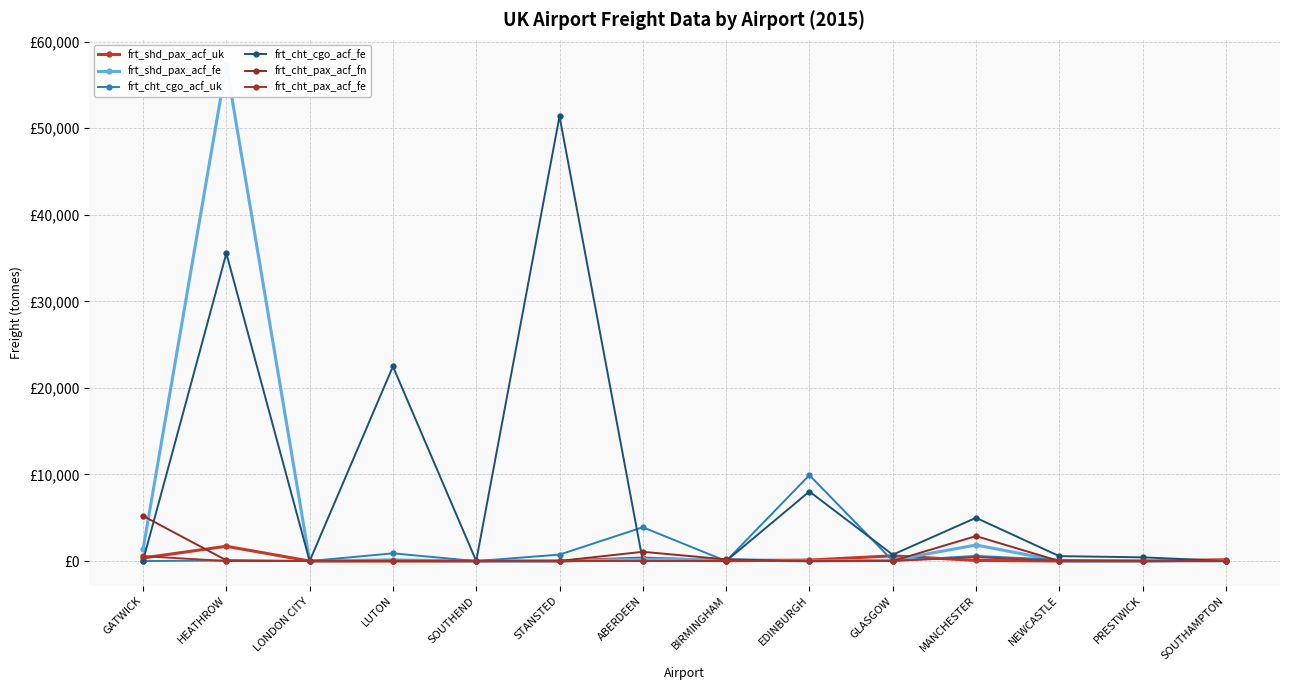

At which label does frt_cht_cgo_acf_fe reach its peak?

STANSTED